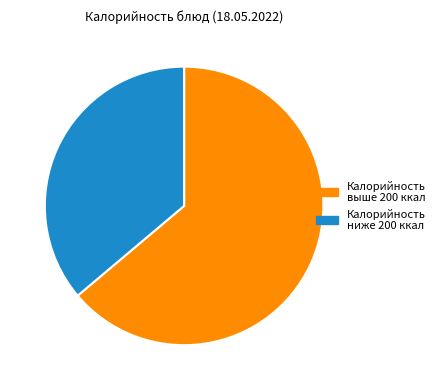

The Калорийность выше 200 ккал slice represents 71% of the pie. True or false?

False